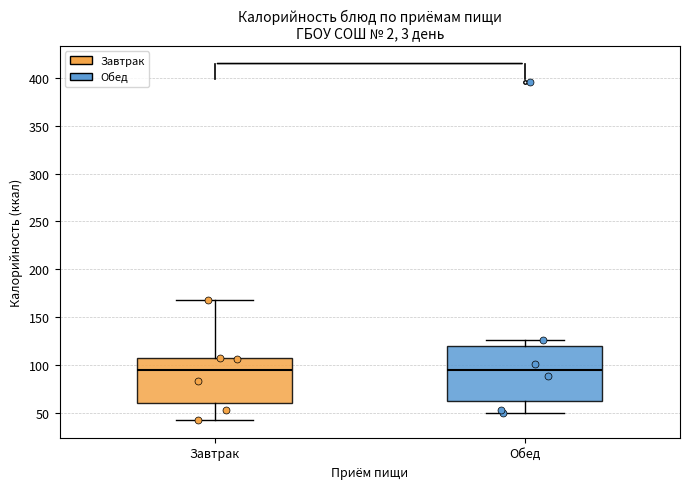

Where does the lower whisker of the box for Завтрак end on the y-axis? The values are not printed on the chart, so give them approximately, as read against the axis.

45